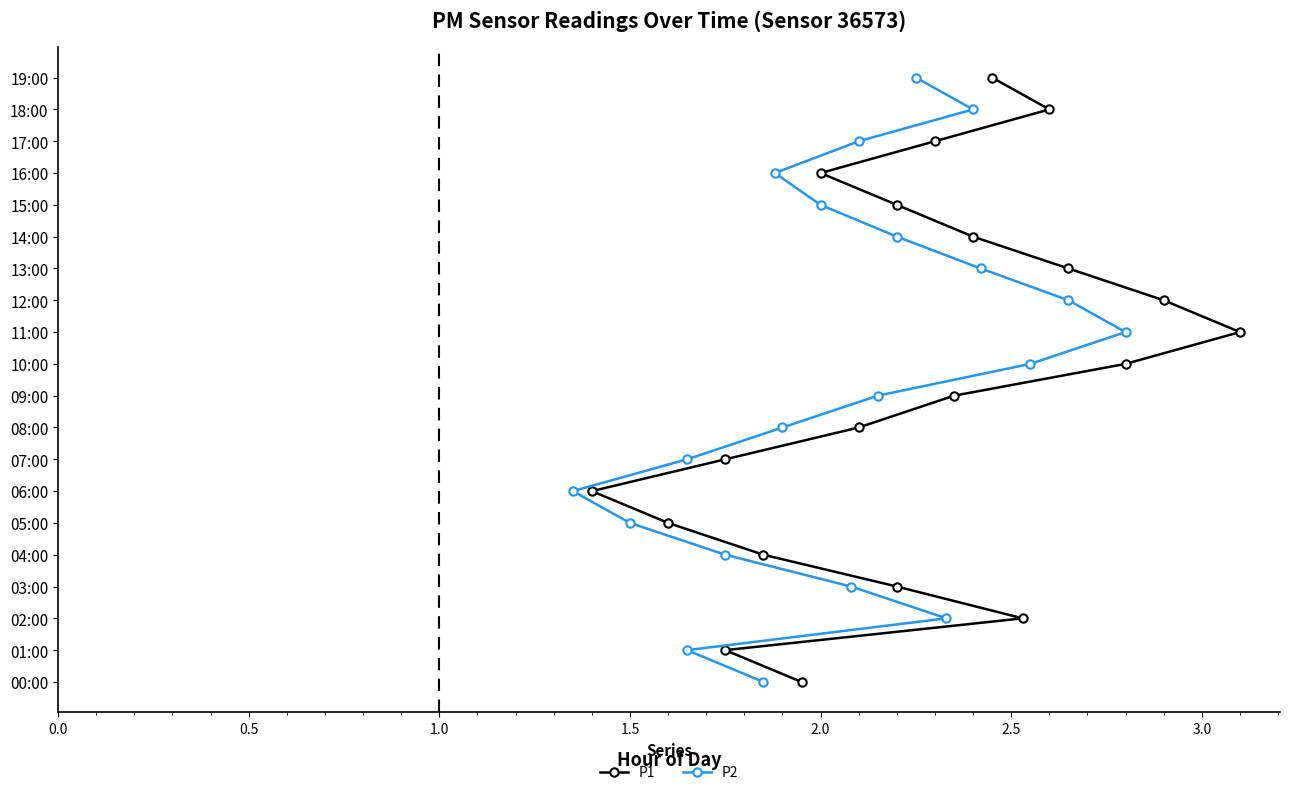

The P2 series shows 5 at 18. True or false?

False